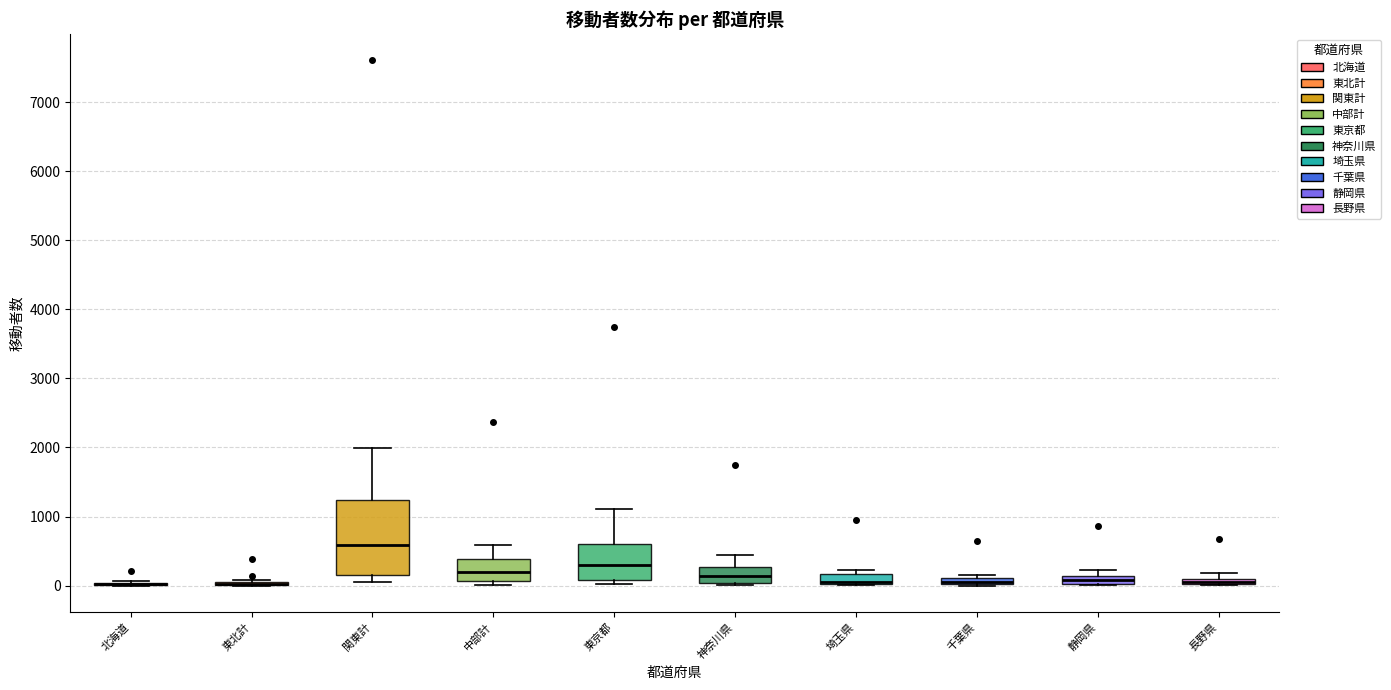

Where is the upper edge of the box for 埼玉県 on the y-axis? The values are not printed on the chart, so give them approximately, as read against the axis.

200